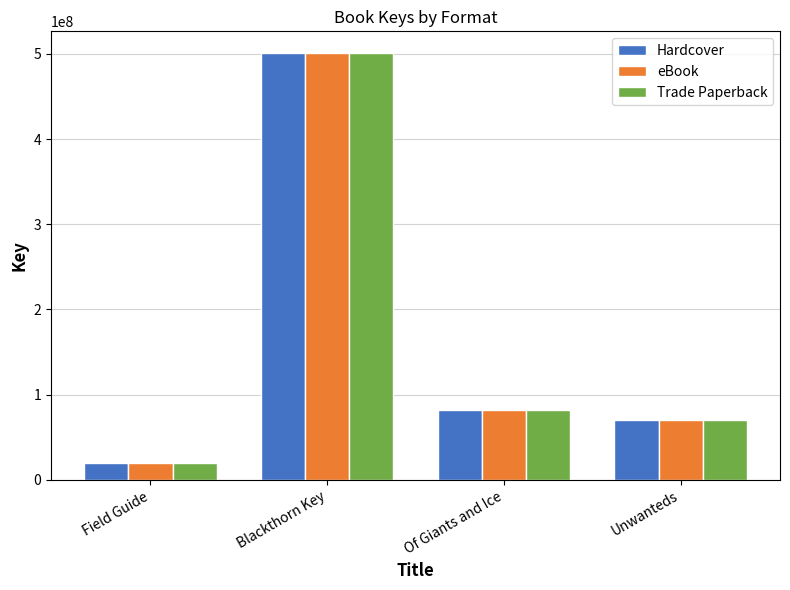

Reading left to right, what are all the values shown in this chart?

Hardcover: Field Guide=19580500	Blackthorn Key=501383390	Of Giants and Ice=82143673	Unwanteds=70727444
eBook: Field Guide=19580500	Blackthorn Key=501383390	Of Giants and Ice=82143673	Unwanteds=70727444
Trade Paperback: Field Guide=19580500	Blackthorn Key=501383390	Of Giants and Ice=82143673	Unwanteds=70727444